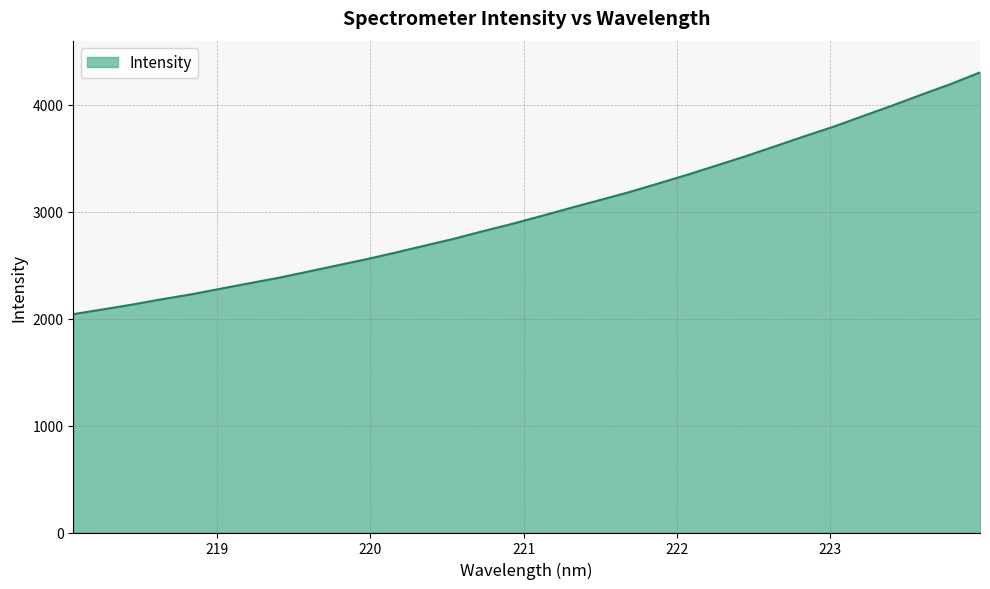

What is the maximum value shown in the chart?

4303.1